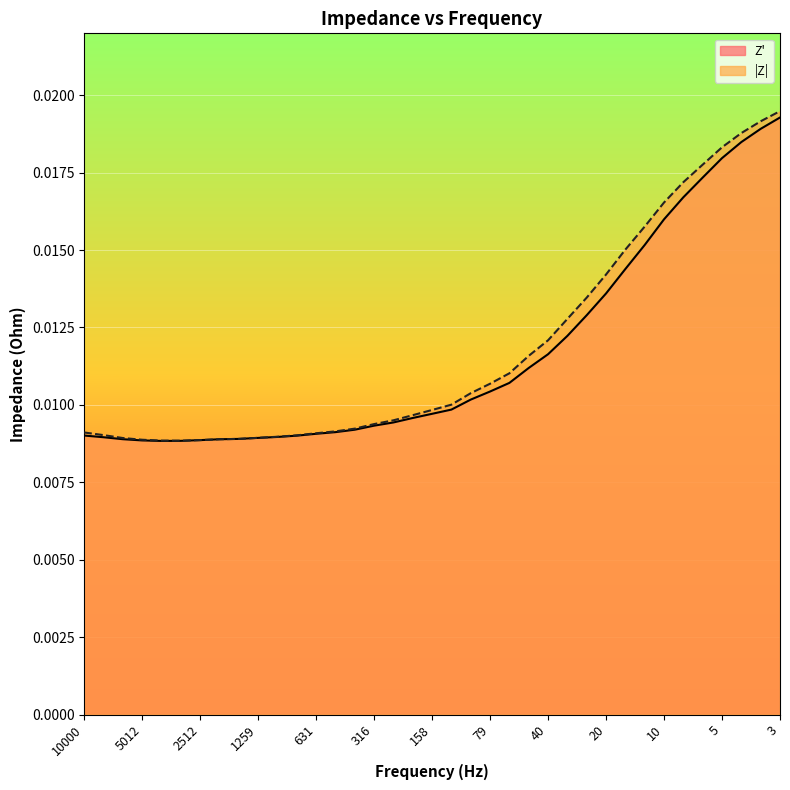

Which series has the widest spread of values?

|Z|